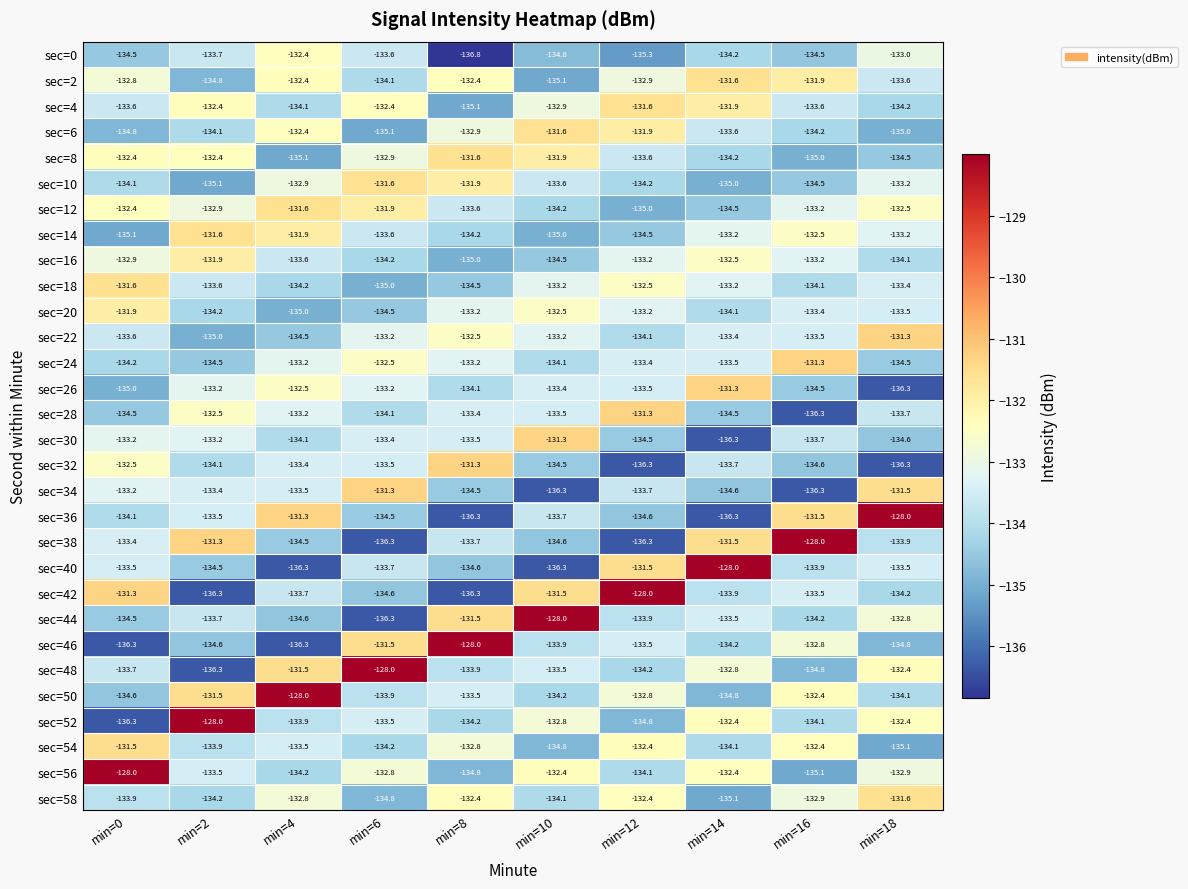

The sec=14 series shows -132.5 at min=16. True or false?

True